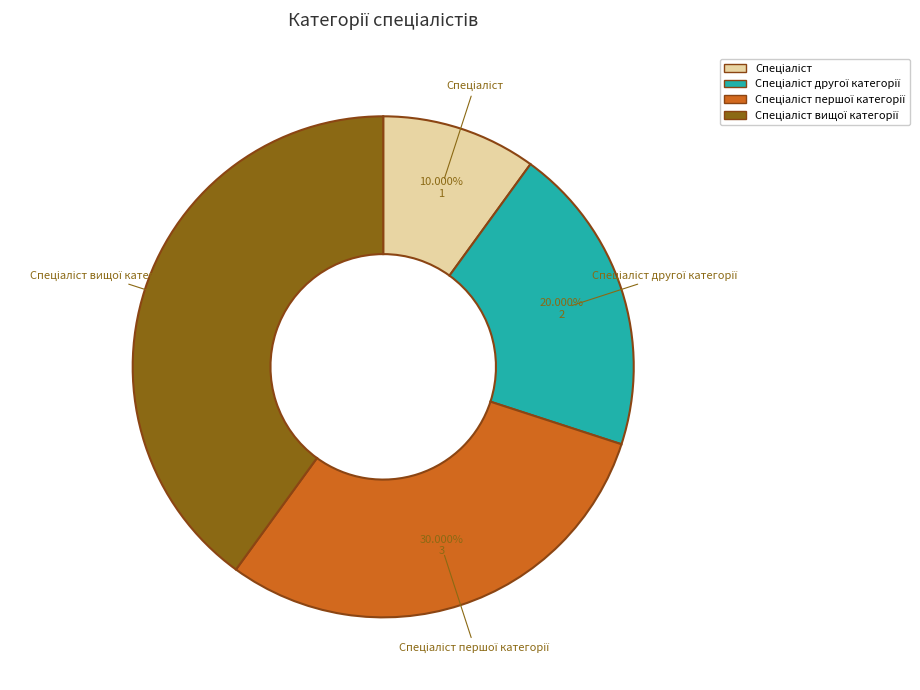

Is there any slice that represents more than half of the pie?

No